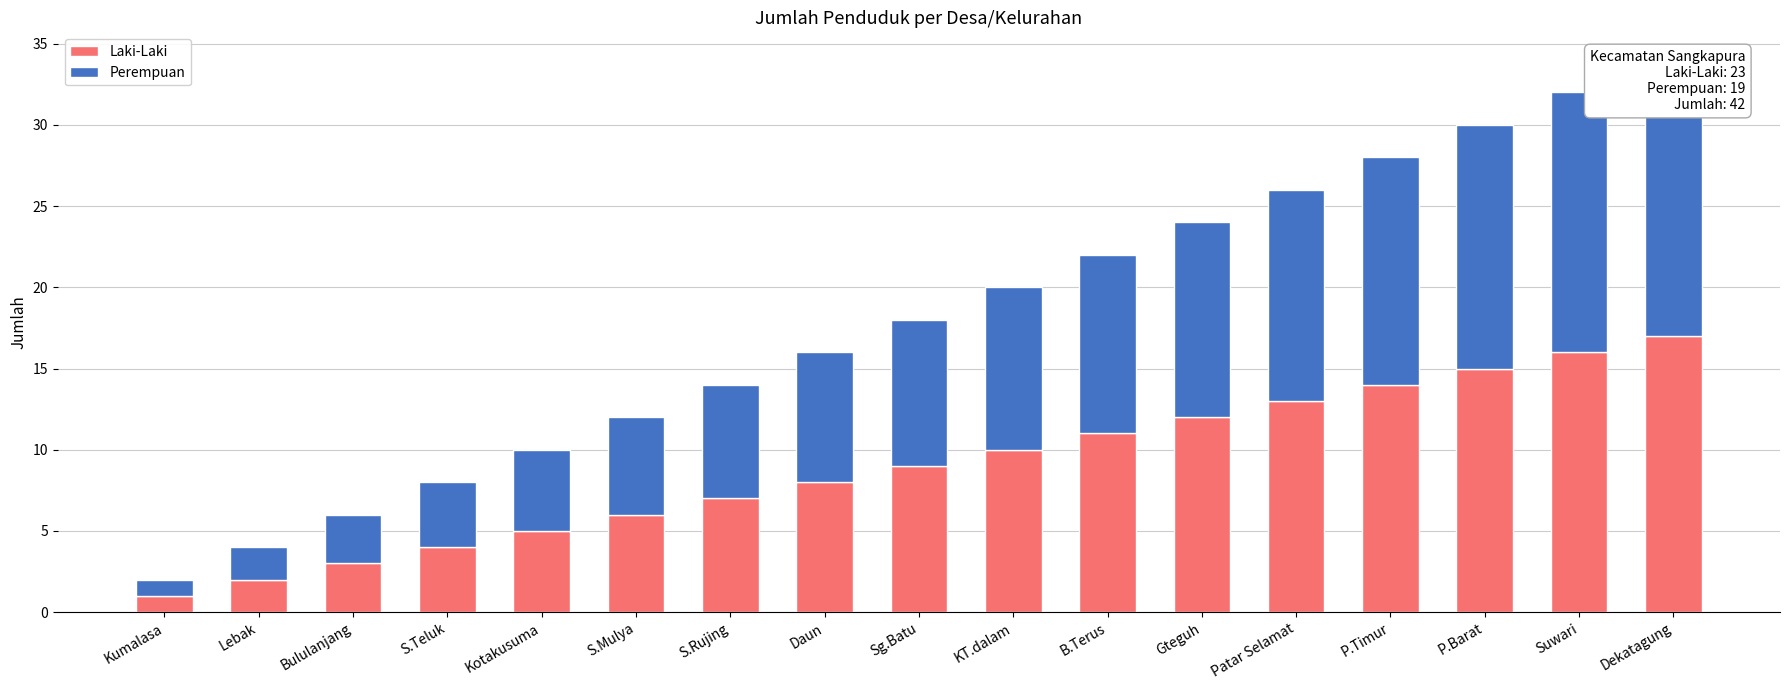

What is the total value across all series at Gteguh?

24